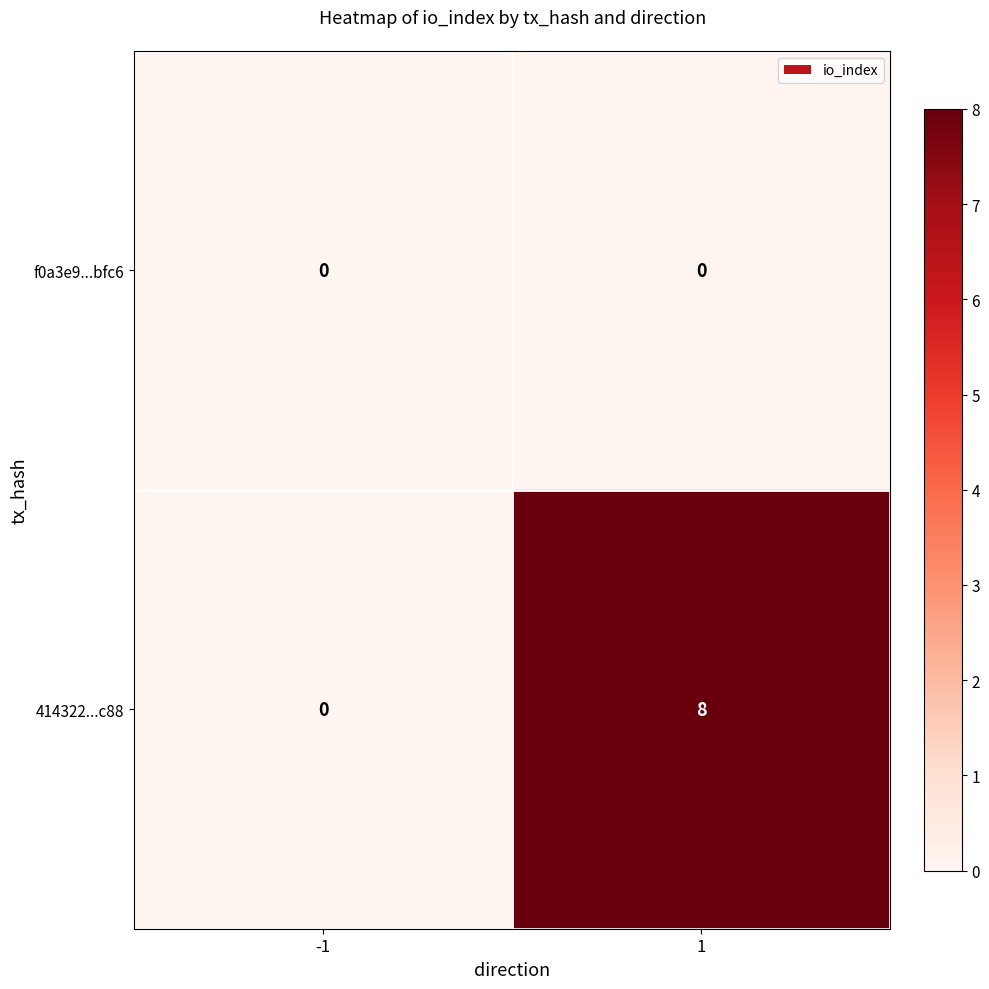

How many distinct data groups are displayed?

2